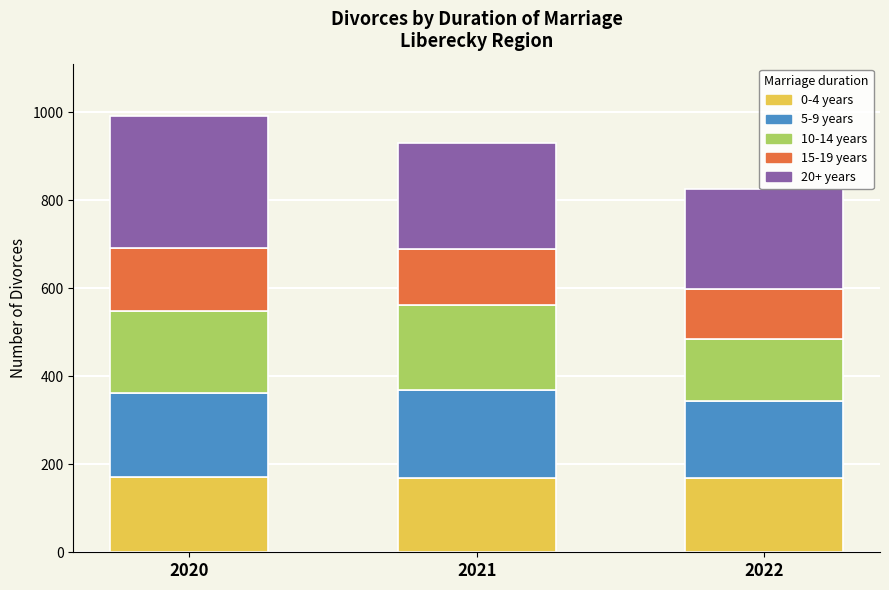

What is the minimum value for 0-4 years?

168